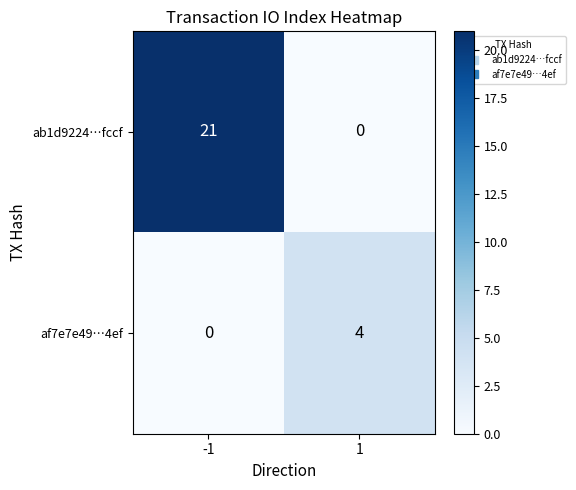

The value of af7e7e49…4ef at -1 is 3. True or false?

False